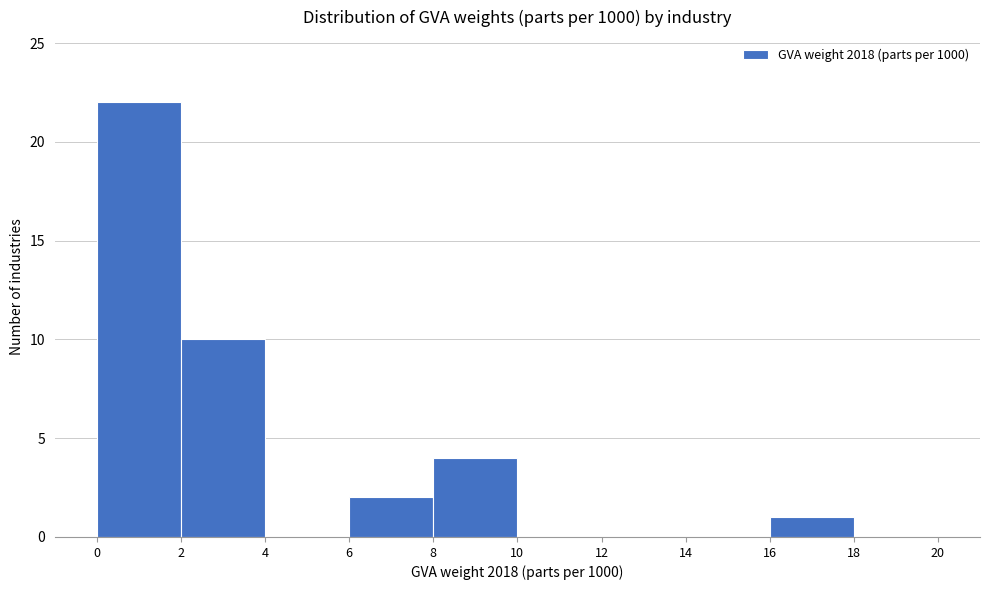

Reading left to right, list every bar in this chart as the range it spans on the x-axis followed by its height. The values are not printed on the chart, so give them approximately, as read against the axis.

0 to 2: 22
2 to 4: 10
4 to 6: 0
6 to 8: 2
8 to 10: 4
10 to 12: 0
12 to 14: 0
14 to 16: 0
16 to 18: 1
18 to 20: 0